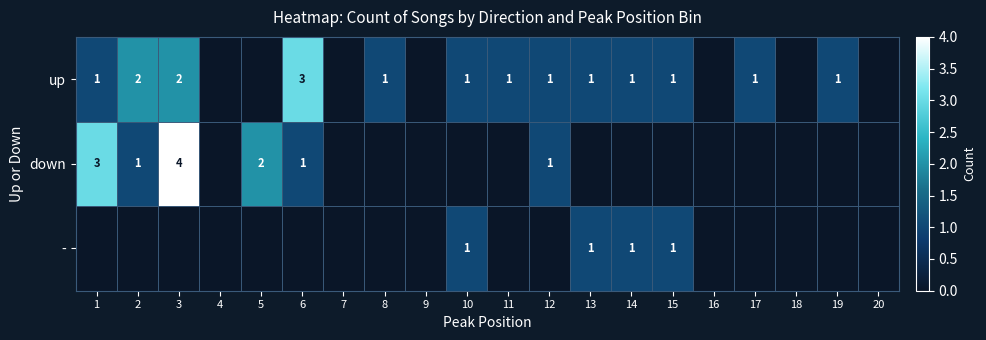

Count the number of categories in the chart.

20